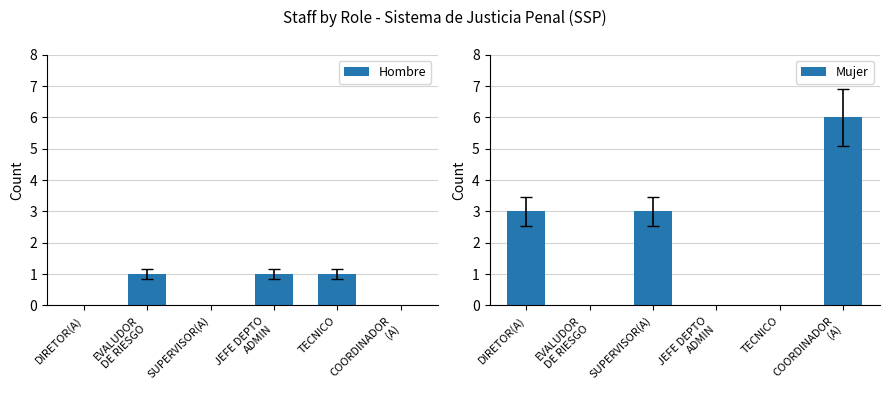

Reading left to right, extract all data points from this chart.

Hombre: DIRETOR(A)=0	EVALUDOR
DE RIESGO=1	SUPERVISOR(A)=0	JEFE DEPTO
ADMIN=1	TECNICO=1	COORDINADOR
(A)=0
Mujer: DIRETOR(A)=3	EVALUDOR
DE RIESGO=0	SUPERVISOR(A)=3	JEFE DEPTO
ADMIN=0	TECNICO=0	COORDINADOR
(A)=6